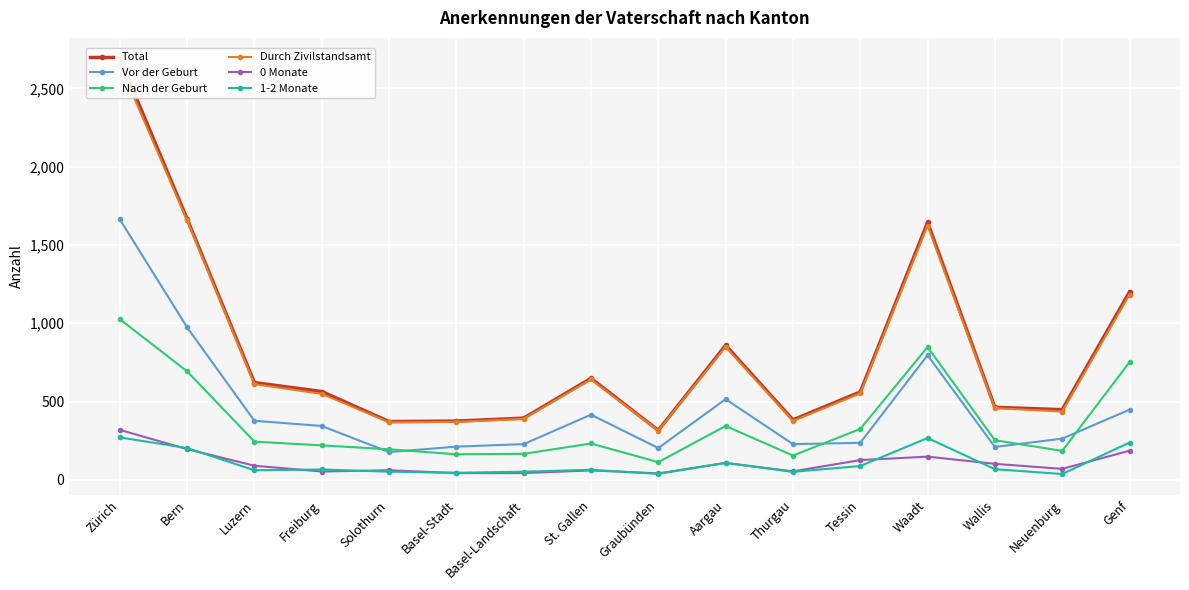

Where is the first local maximum for Vor der Geburt?

St. Gallen